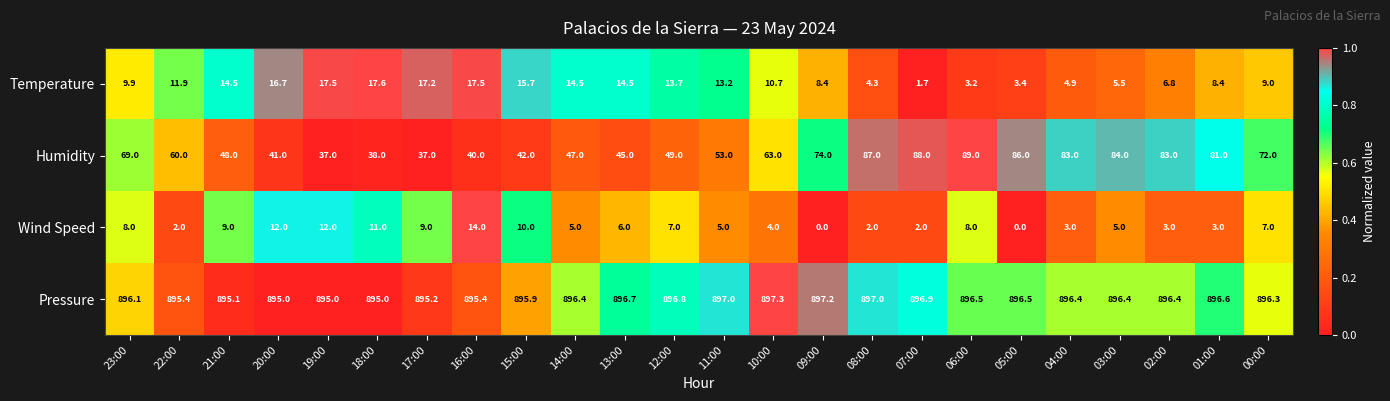

Which series has the widest spread of values?

Humidity